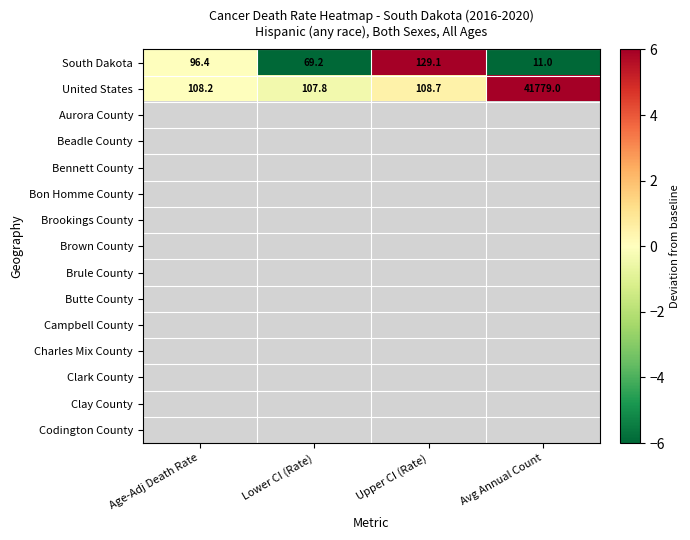

Which label corresponds to the largest value in the chart?

Upper CI (Rate)